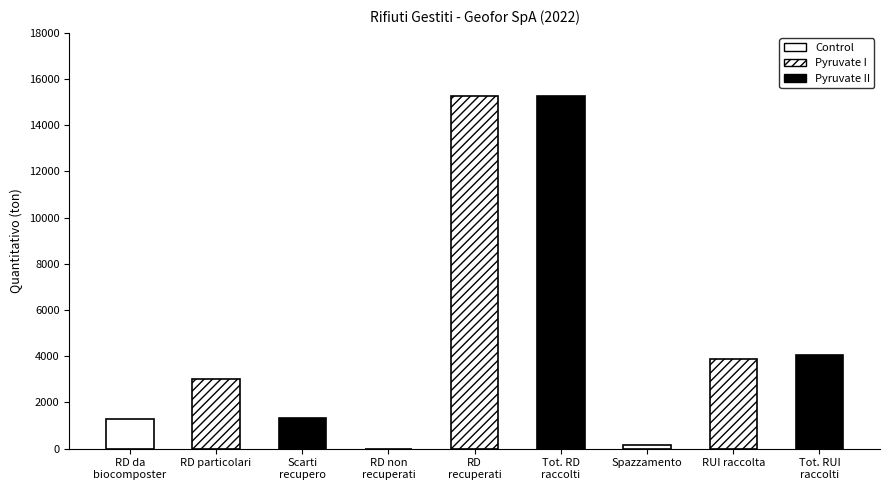

Which has a higher value, Tot. RUI
raccolti or Spazzamento?

Tot. RUI
raccolti